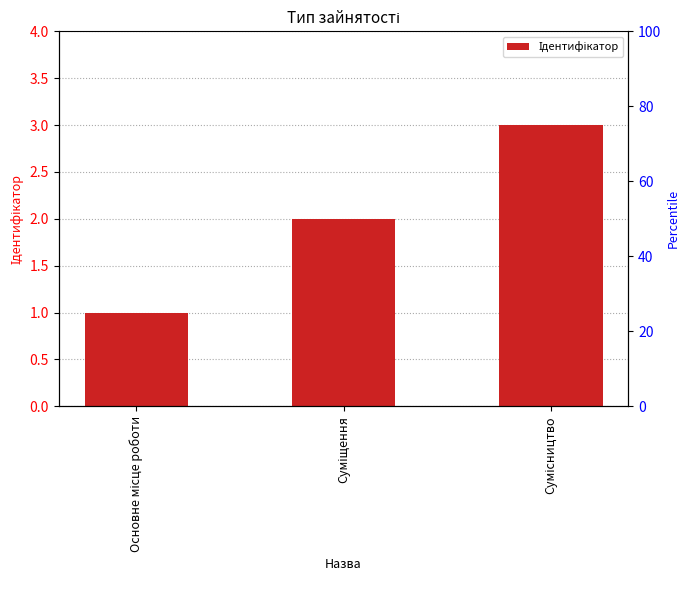

What is the label of the 2nd bar from the right?

Суміщення